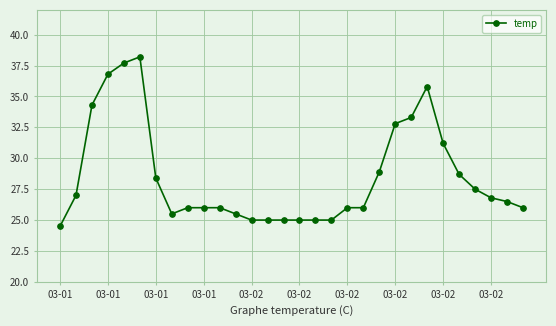

What is the minimum value shown in the chart?

24.5